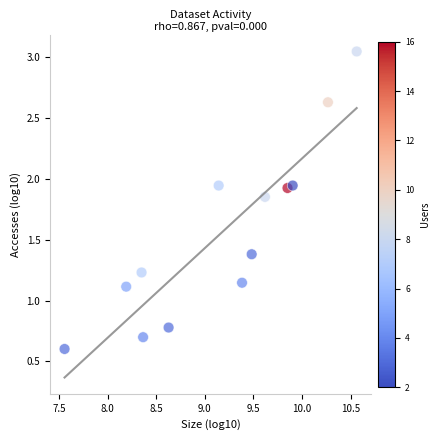

What is the range of Y values (max minus min)?

2.4